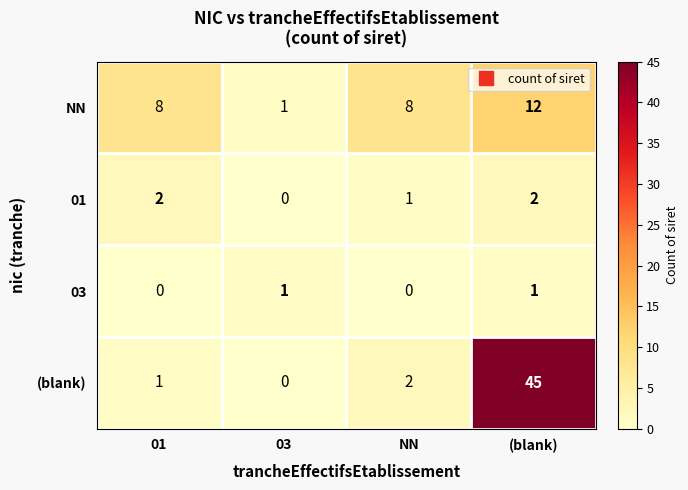

Read the NN value at 01.

8